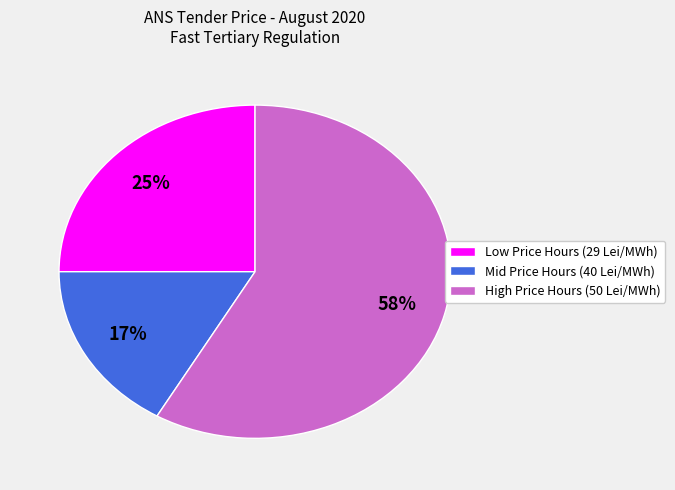

What is the largest slice in the pie chart?

High Price Hours (50 Lei/MWh)